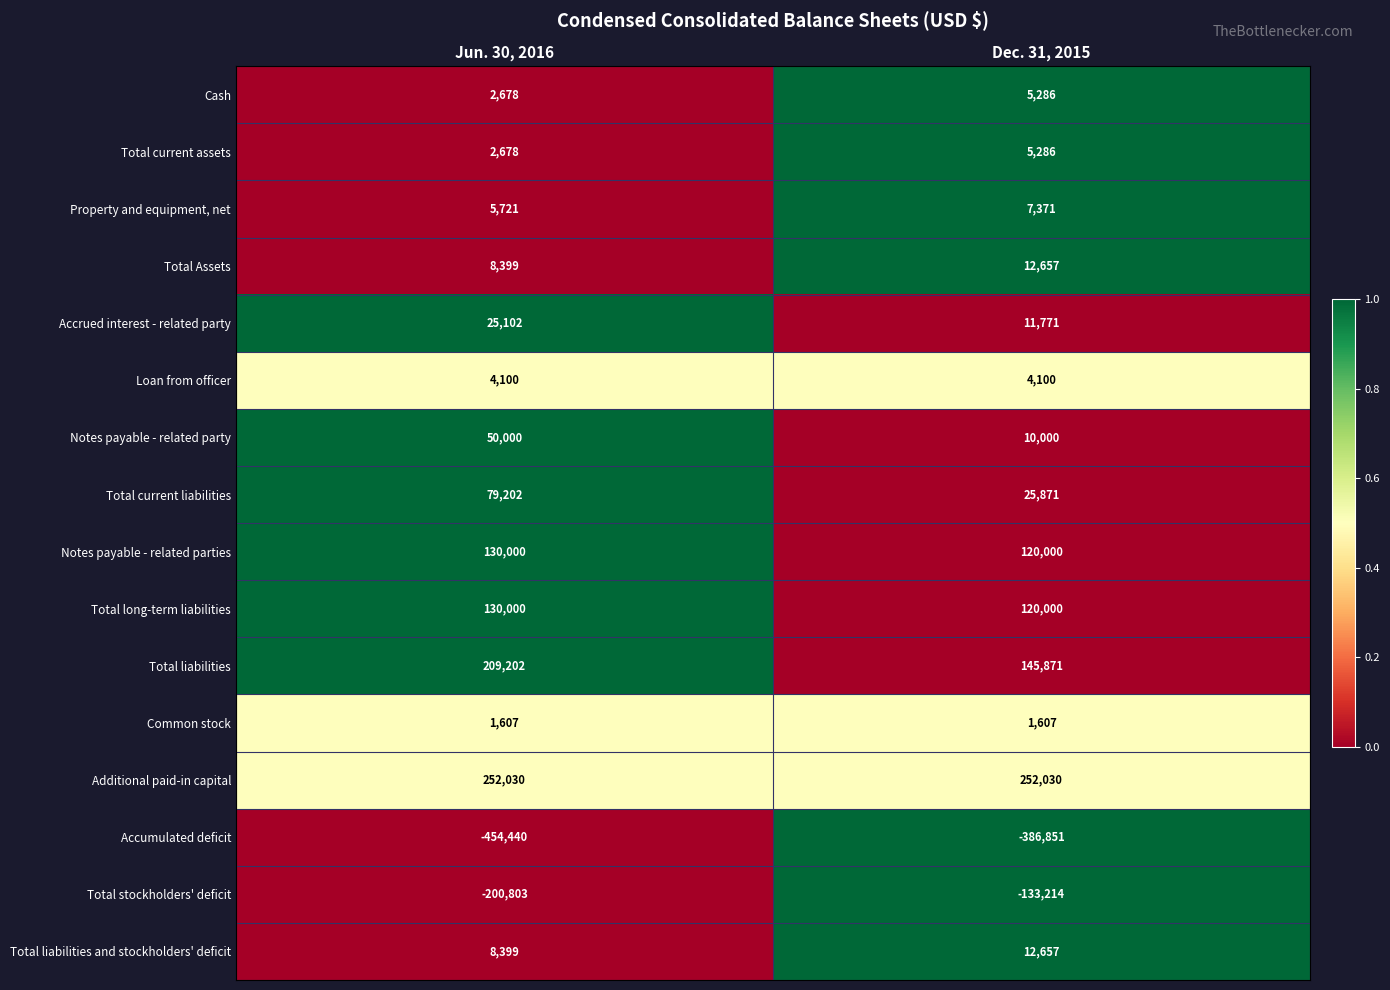

What is the sum of the Total liabilities values at Dec. 31, 2015 and Jun. 30, 2016?

355073